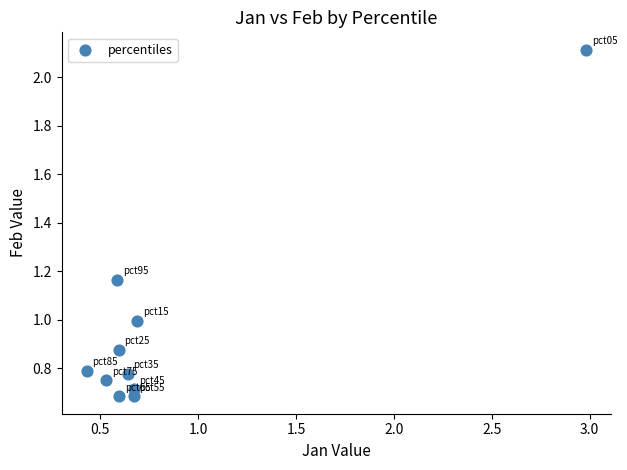

What is the average Y value?

1.0